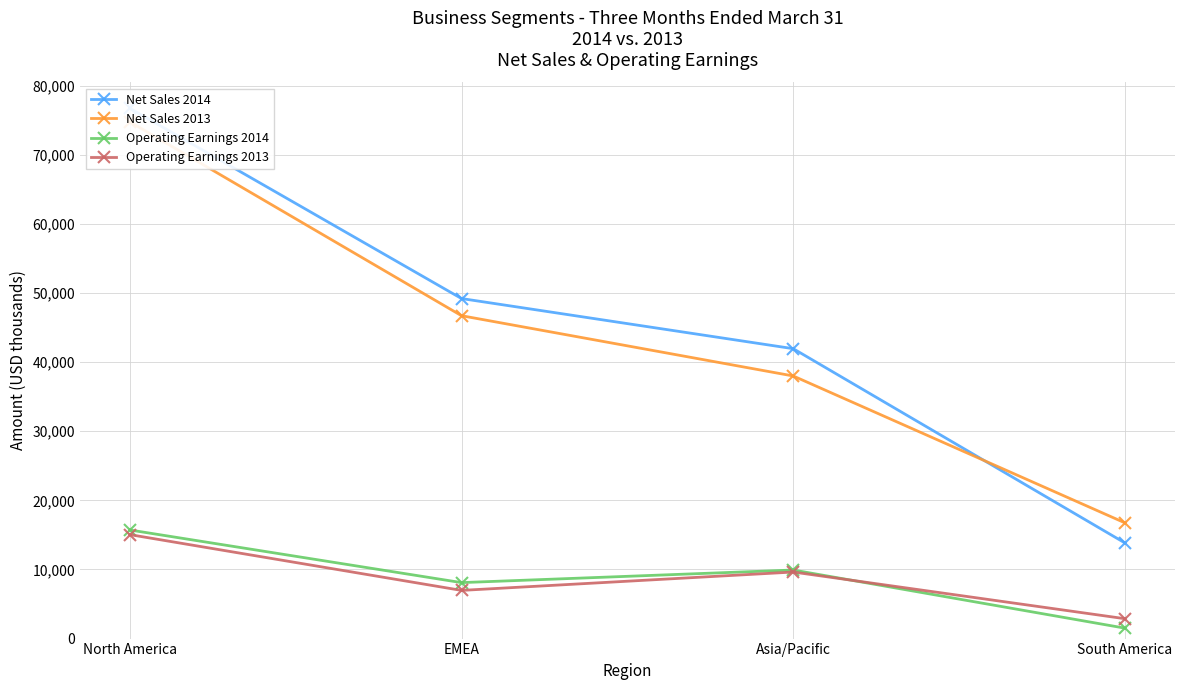

The value of Operating Earnings 2013 at EMEA is 6970. True or false?

True